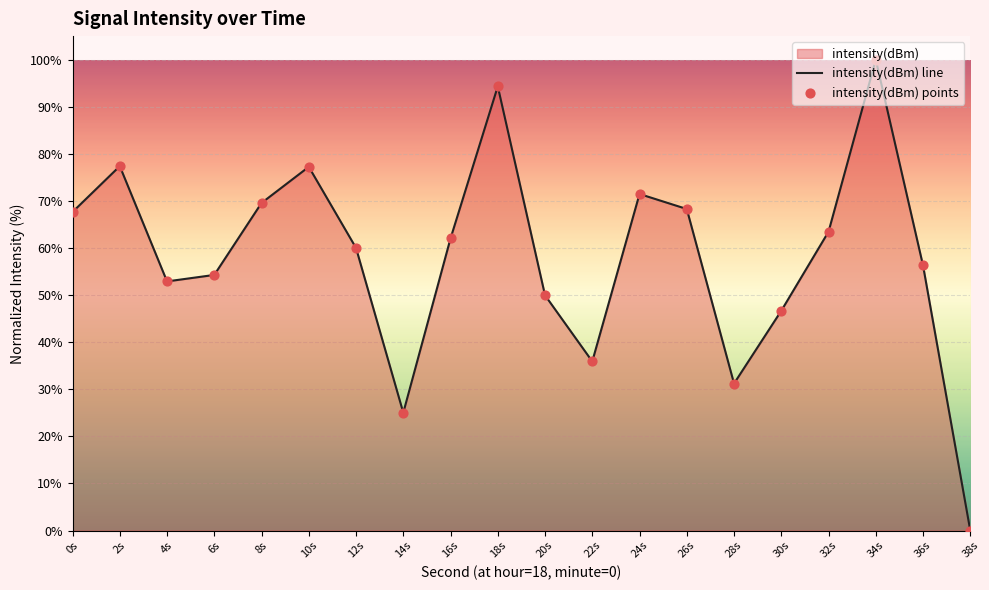

Which series reaches the maximum Y coordinate?

intensity(dBm) line